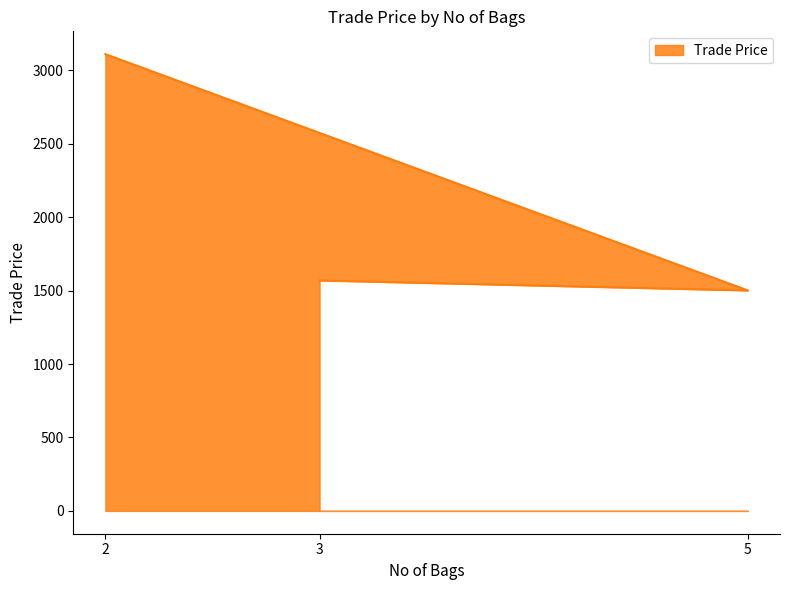

What is the change in value from 5 to 2?

+1608.5